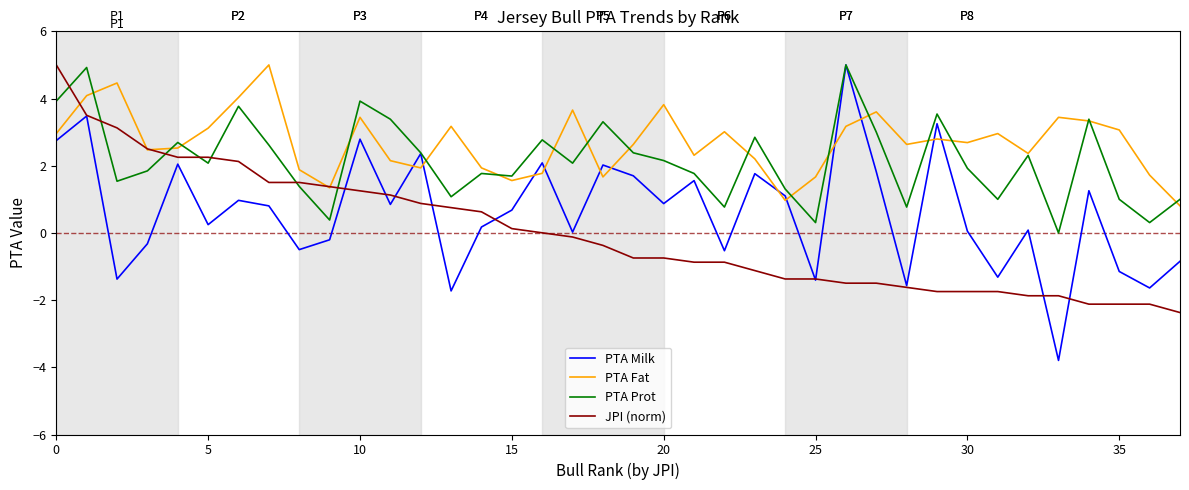

Which series has the largest total across all categories?

PTA Fat